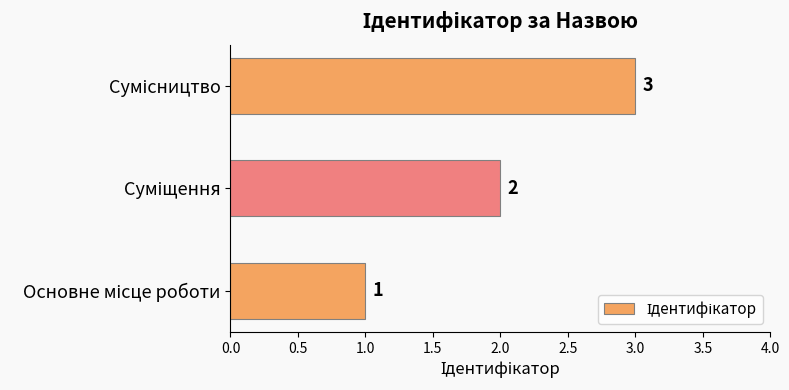

What is the minimum value shown in the chart?

1